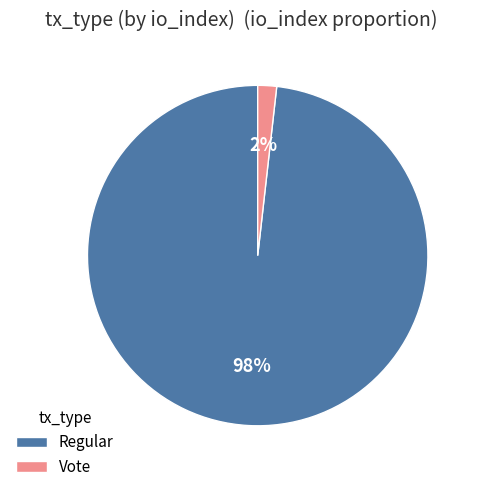

To the nearest percent, what is the difference between the Regular and Vote slice percentages?

96%